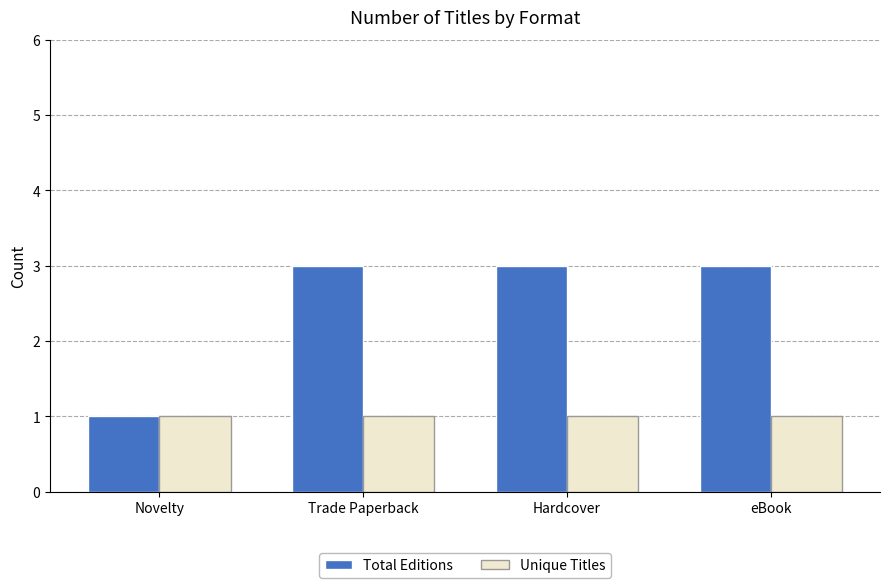

What is the maximum value for Total Editions?

3